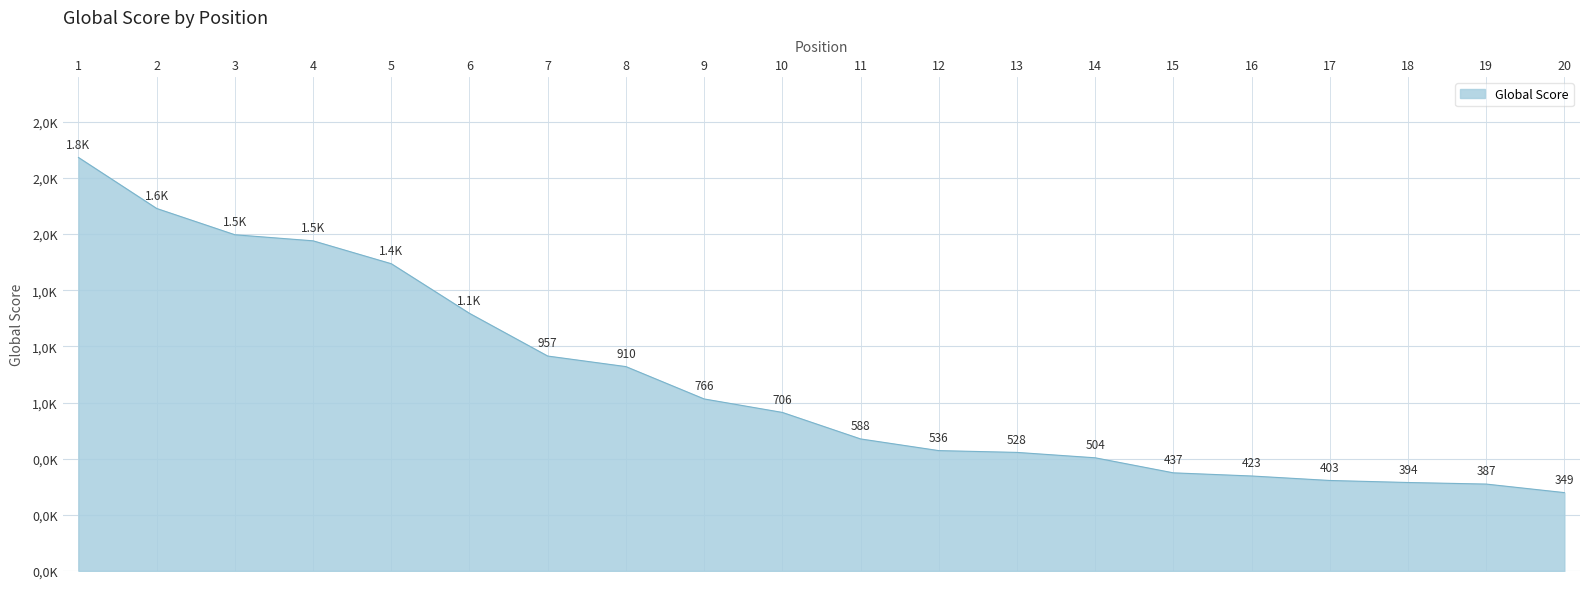

Does the chart display data point markers on the line(s)?

No